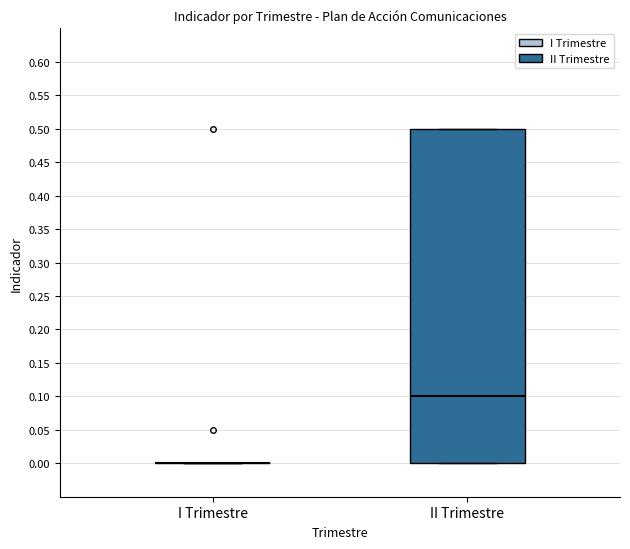

Reading left to right, read every box against the y-axis: the position of its median line, the range the box covers, and the ends of its whiskers. The values are not printed on the chart, so give them approximately, as read against the axis.

I Trimestre: box collapsed to a line at 0.0, whiskers 0.0 to 0.0
II Trimestre: median 0.1, box 0.0 to 0.5, whiskers 0.0 to 0.5